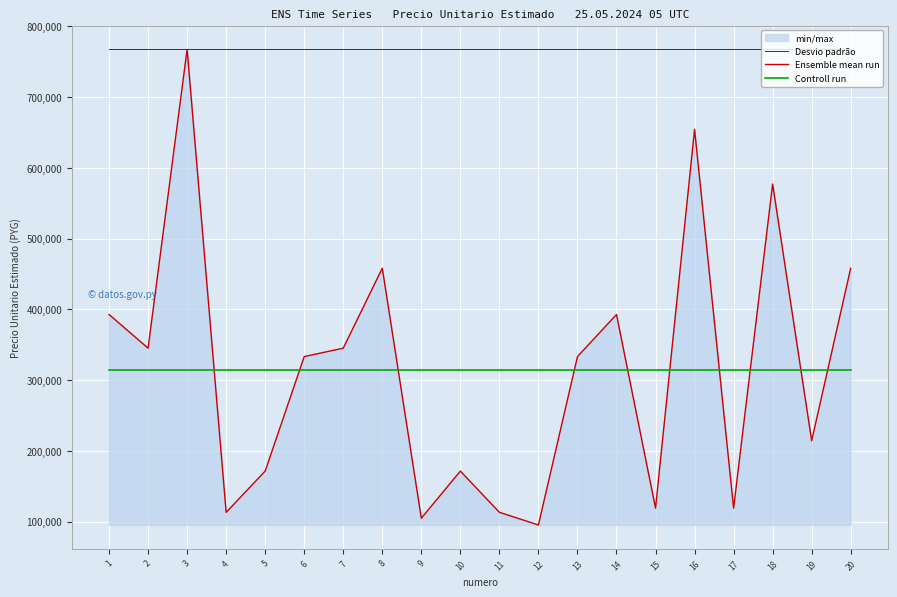

How many series are shown in this chart?

3